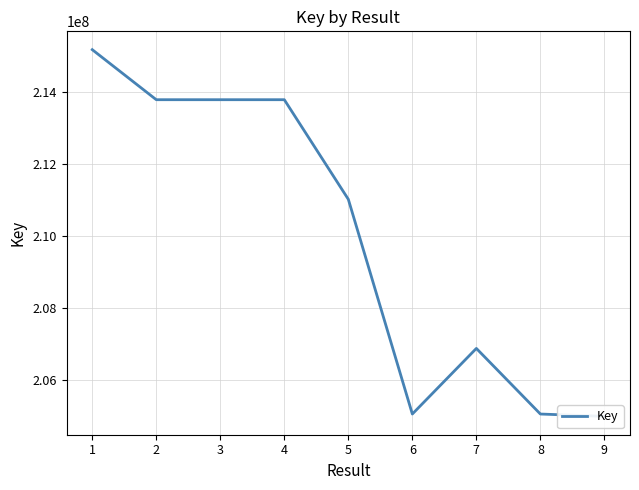

Reading left to right, list all the values displayed in this chart.

215164329	213777010	213776928	213776969	211015141	205061931	206880992	205061848	204996415